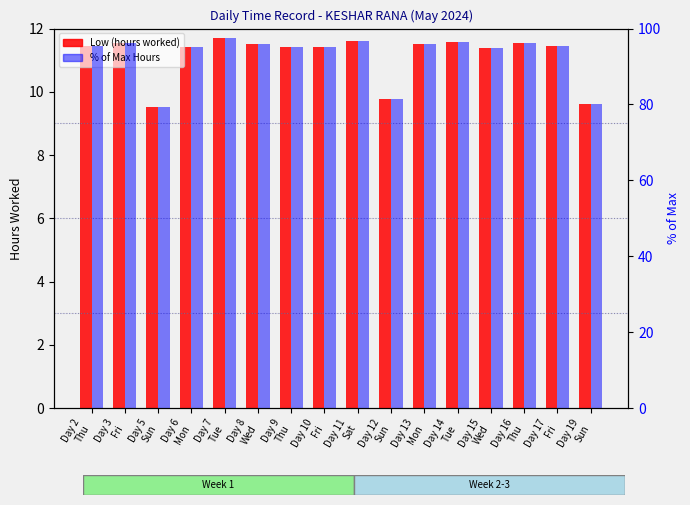

Which series changed the most between Day 12
Sun and Day 15
Wed?

% of Max Hours